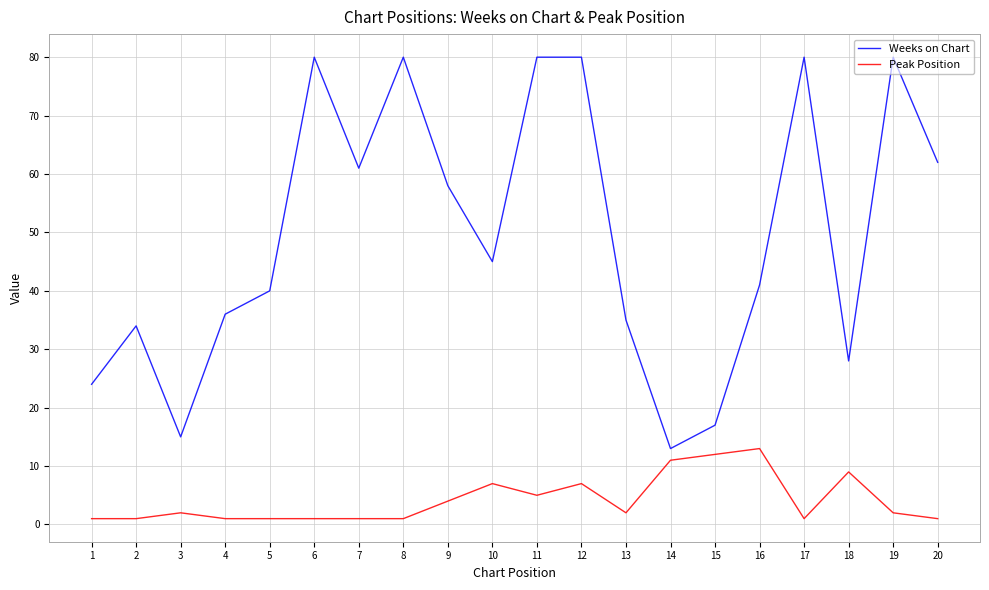

What is the sum of the Weeks on Chart values at 7 and 2?

95